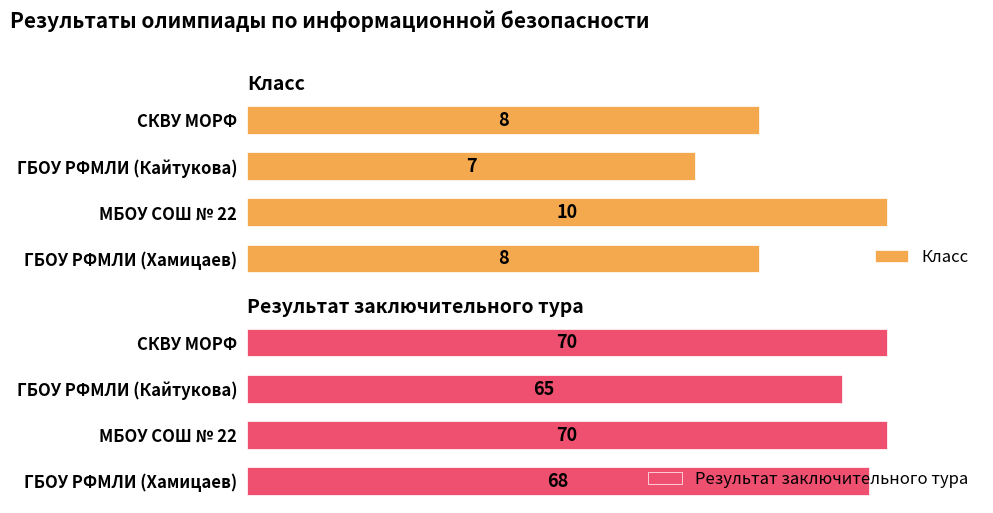

What is the smallest value displayed?

7